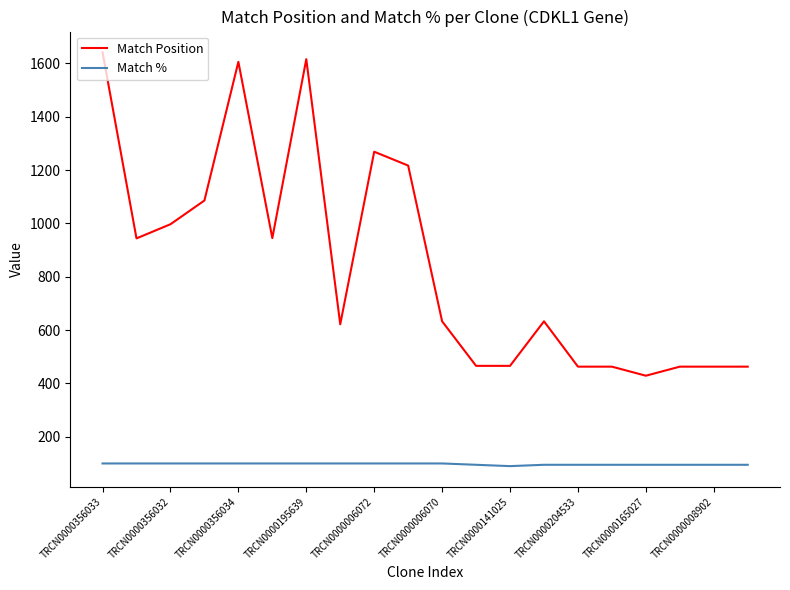

What is the sum of all Match Position values?

16886